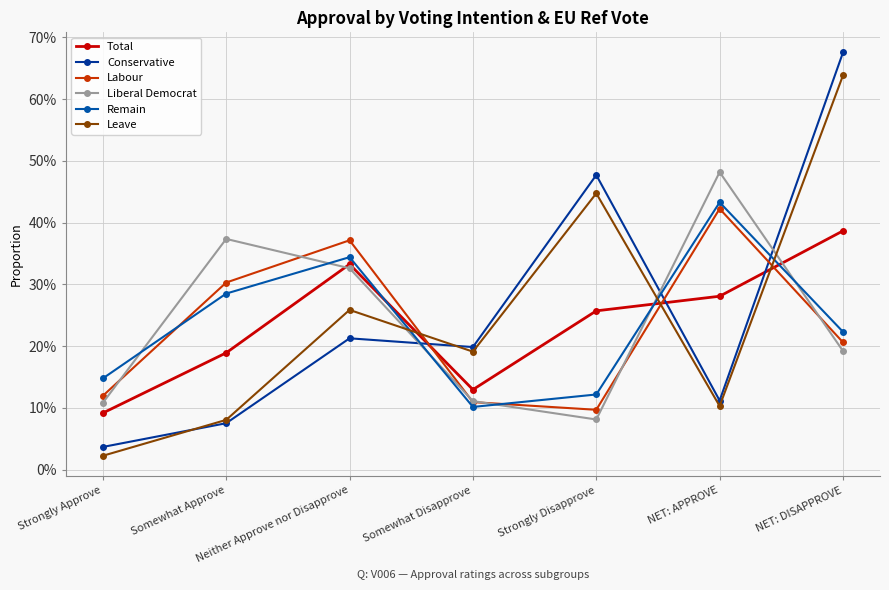

Which series ends up on top after the final intersection of Liberal Democrat and Labour?

Labour